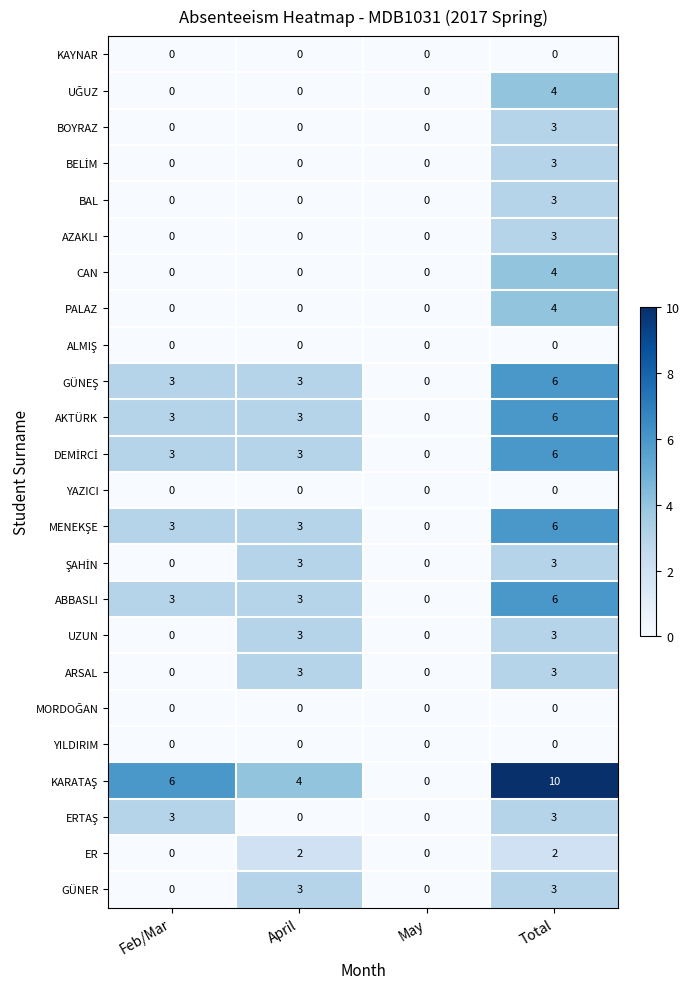

At which category is the sum across all series the highest?

Total